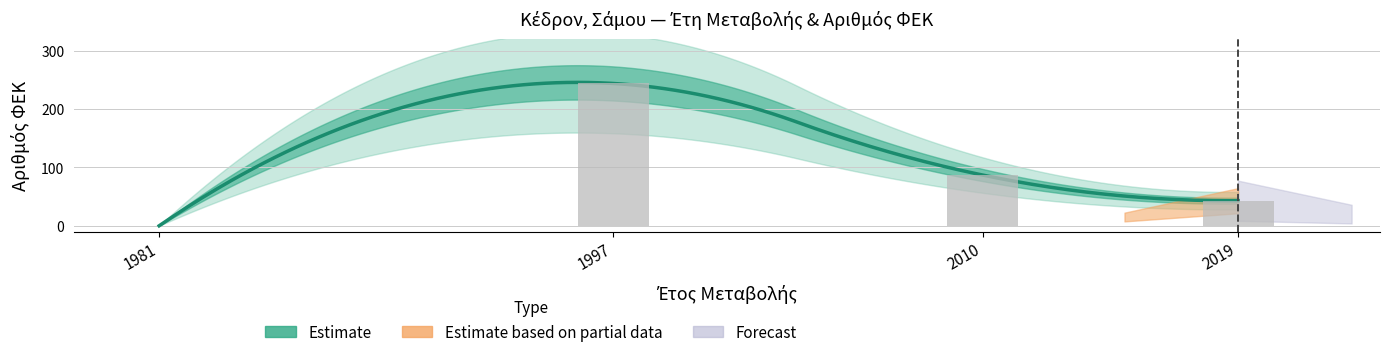

How many data points are above 87?

1